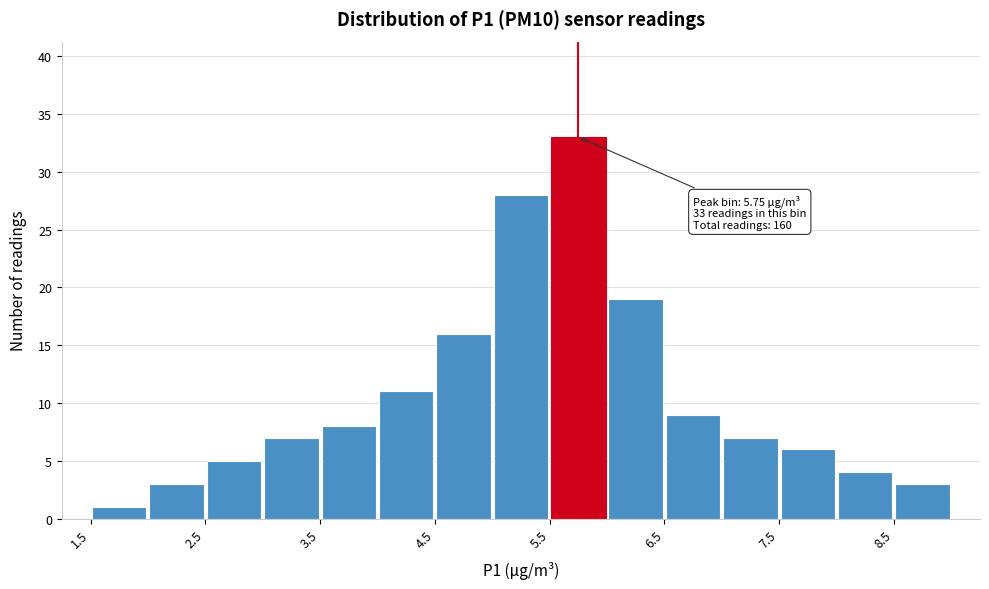

Over which range of the x-axis is the bar tallest?

5.5 to 6.0